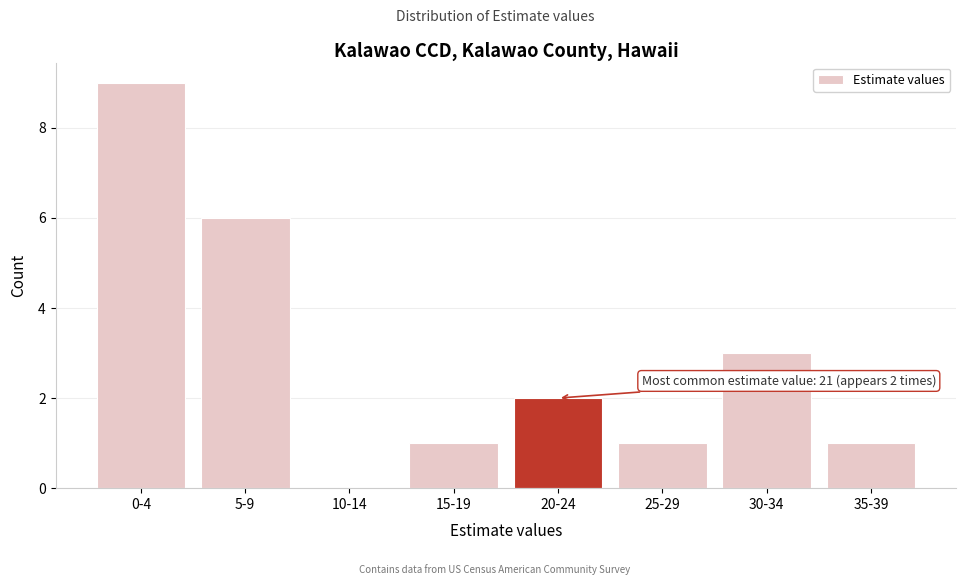

Reading left to right, list all the values displayed in this chart.

0-4=9	5-9=6	10-14=0	15-19=1	20-24=2	25-29=1	30-34=3	35-39=1